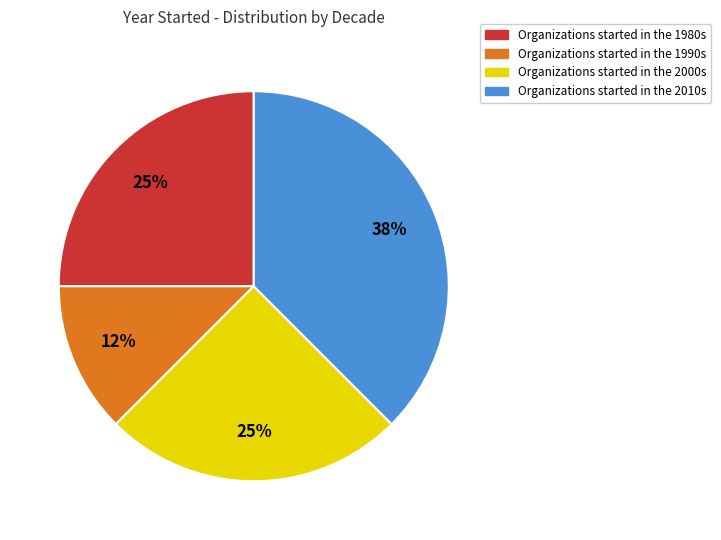

The Organizations started in the 1980s slice represents 18% of the pie. True or false?

False